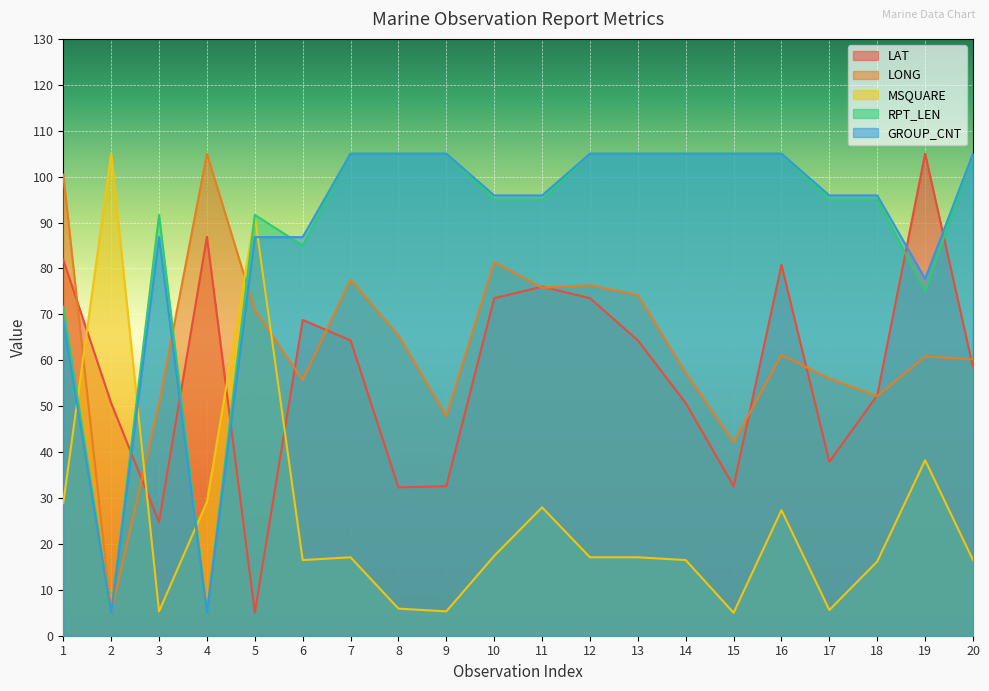

What is the difference between the maximum and second lowest values in the RPT_LEN series?

100.0